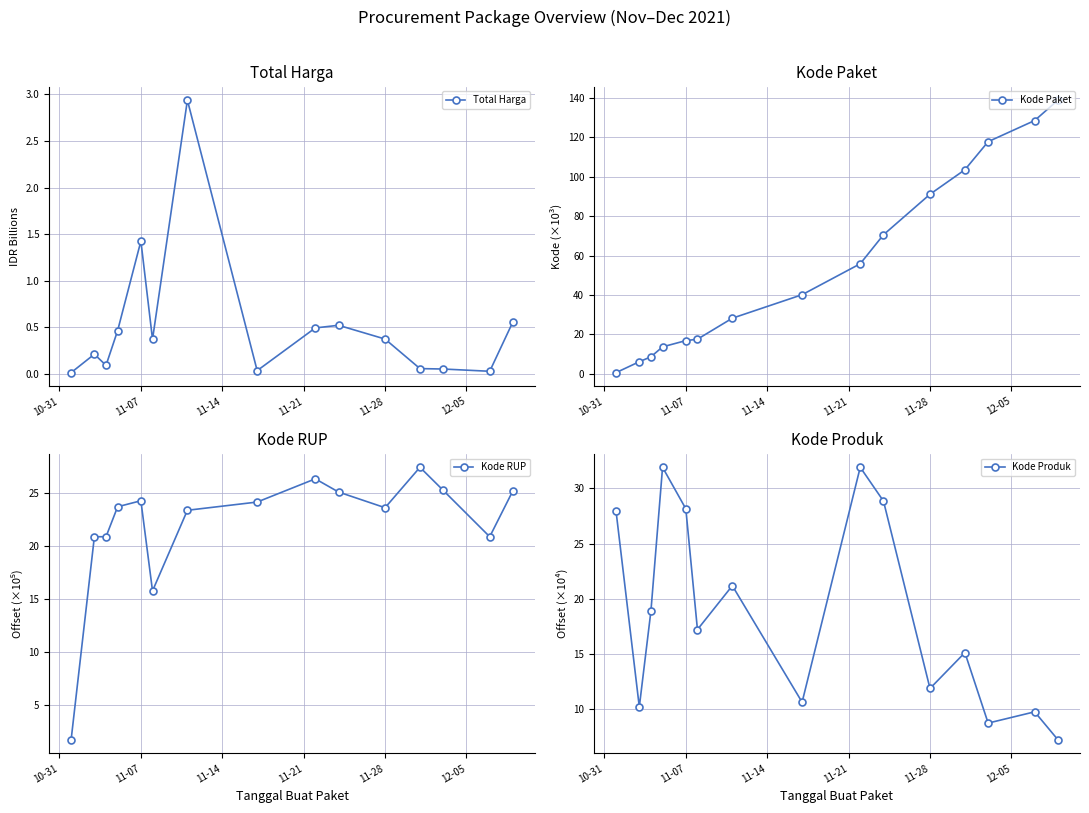

How many interior local peaks does the Kode Produk series have?

5